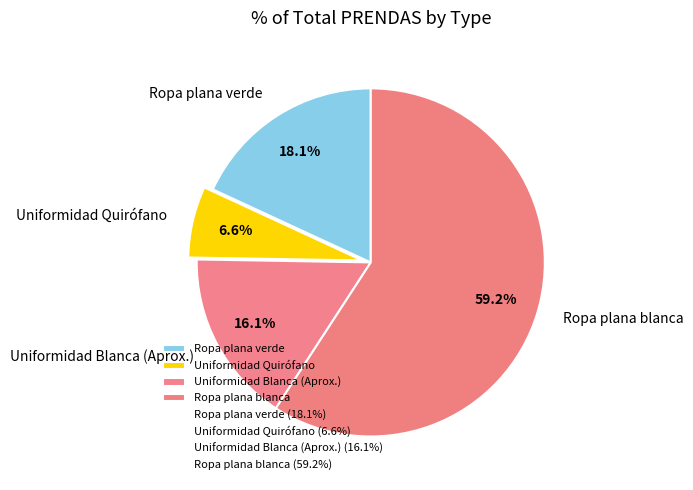

Is it true that Ropa plana blanca is 45% of the pie?

False